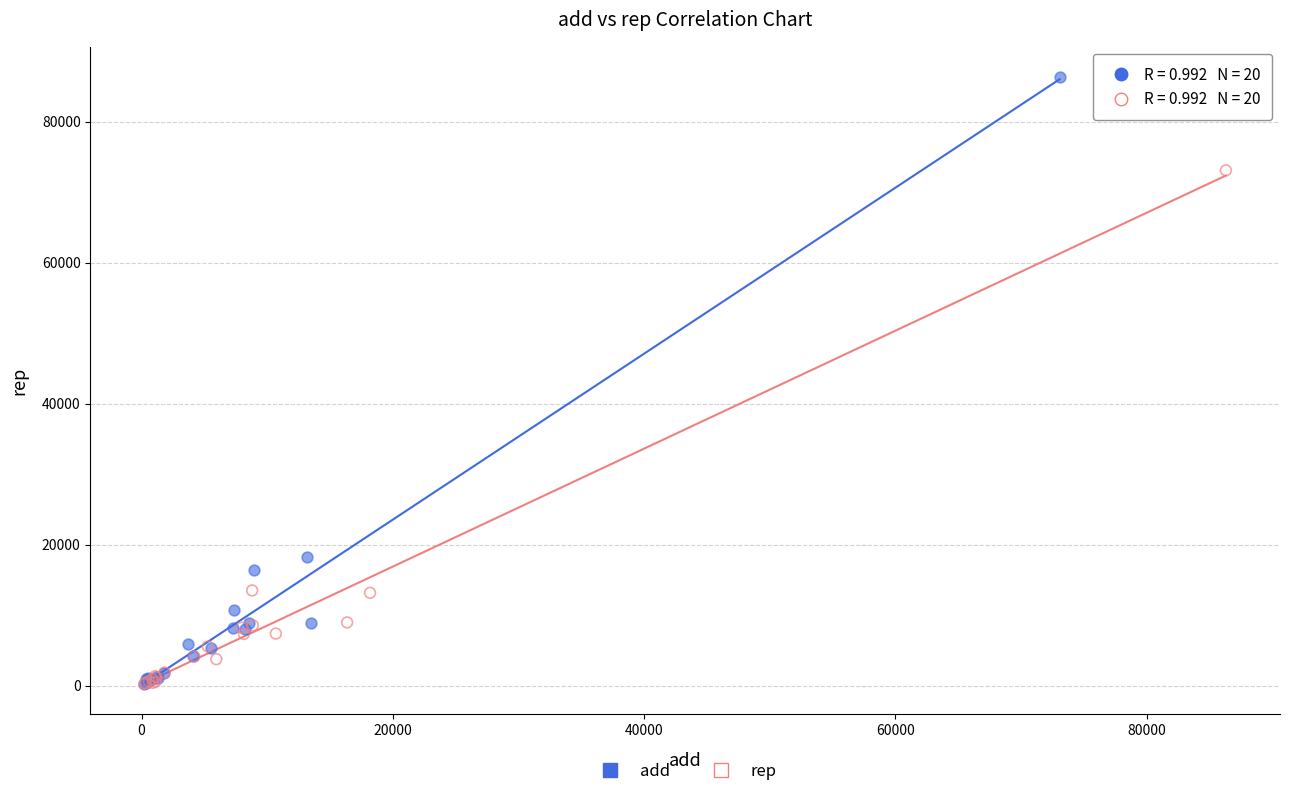

Which series contains the highest Y value?

add